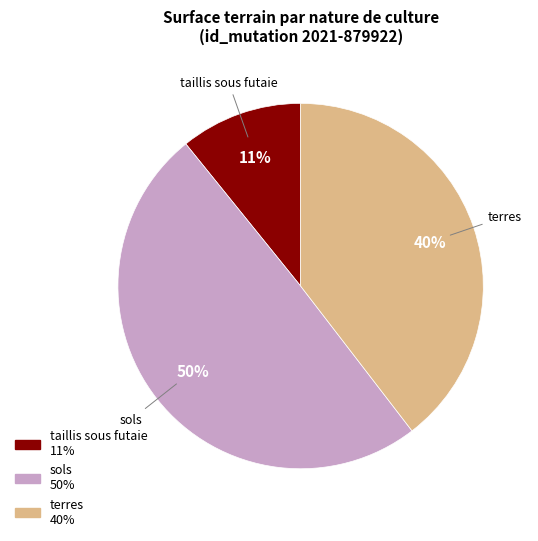

Combined, do sols and taillis sous futaie account for over 50%?

Yes